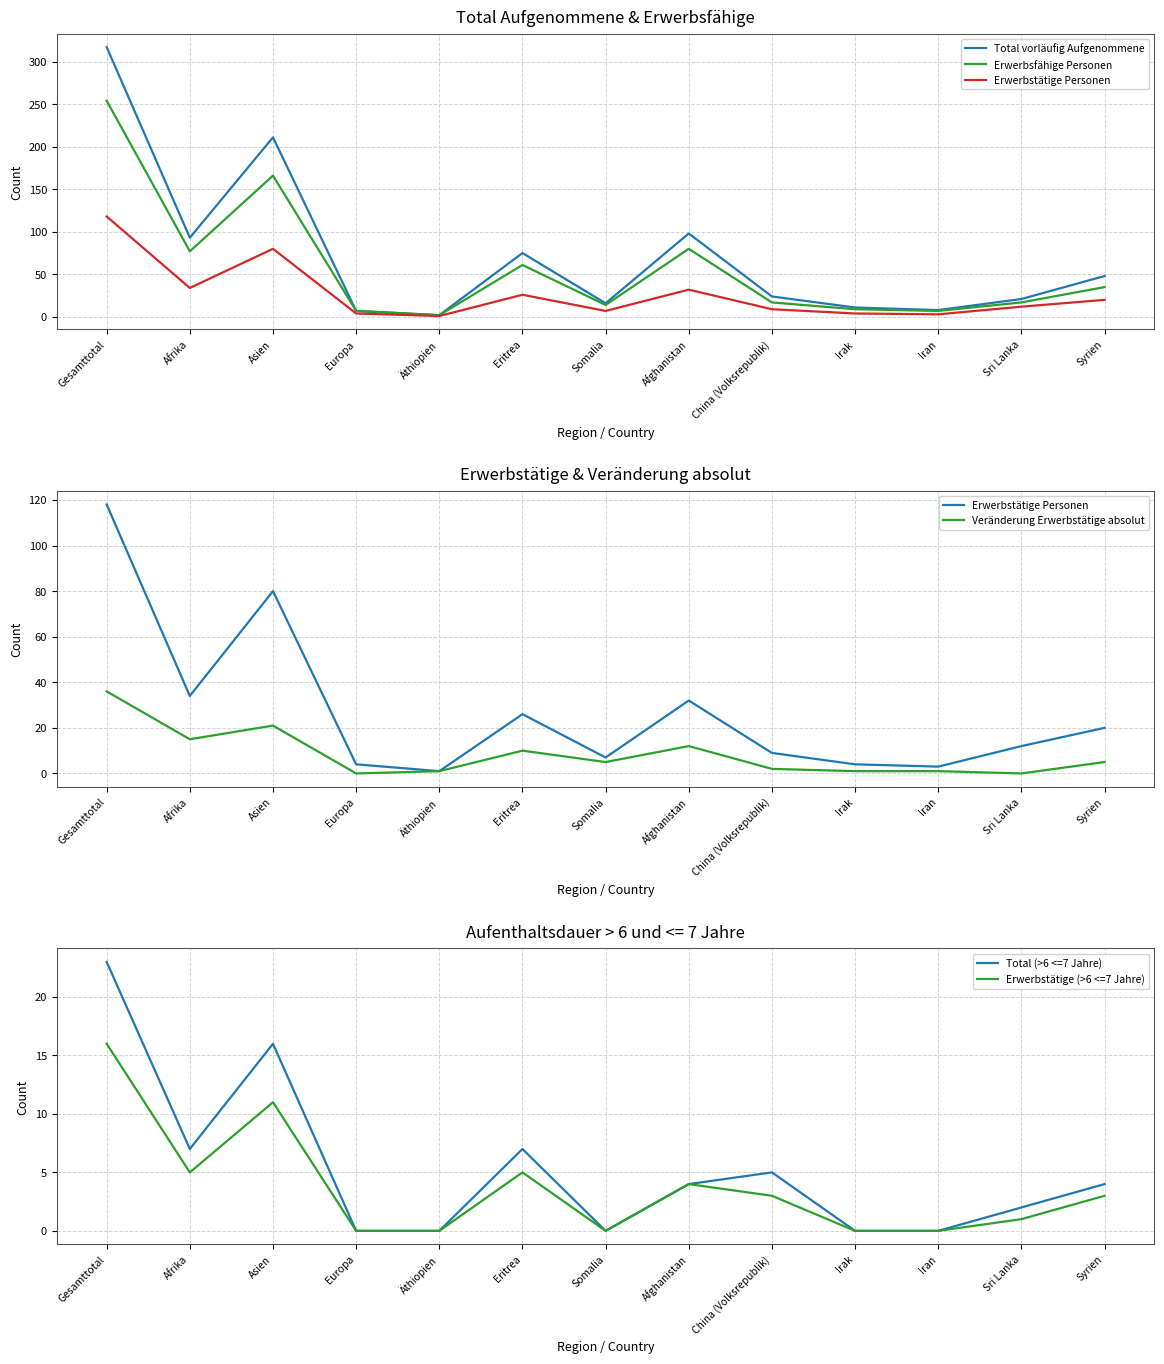

Which label corresponds to the largest value in the chart?

Gesamttotal